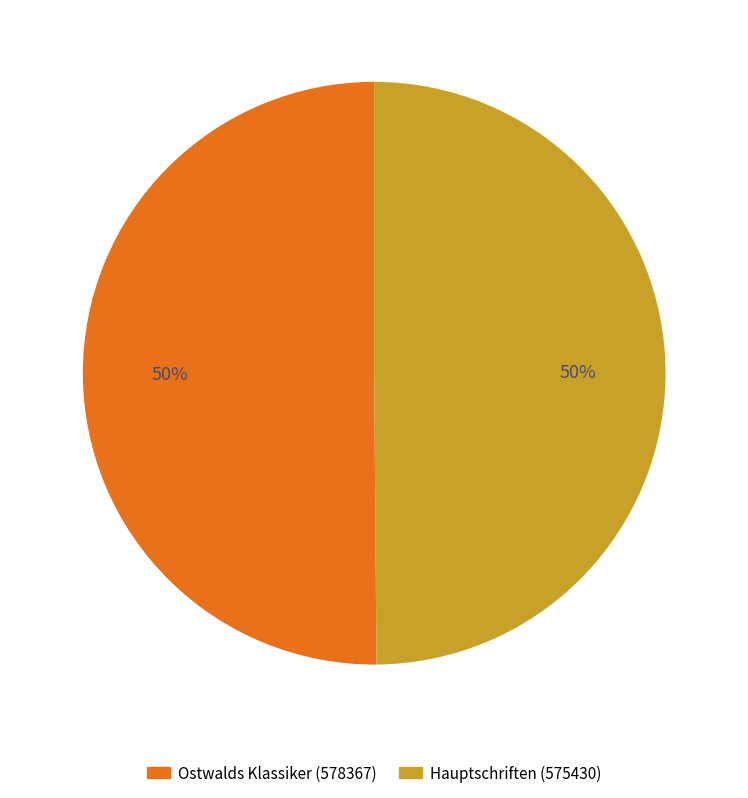

To the nearest percent, what is the average slice percentage?

50%